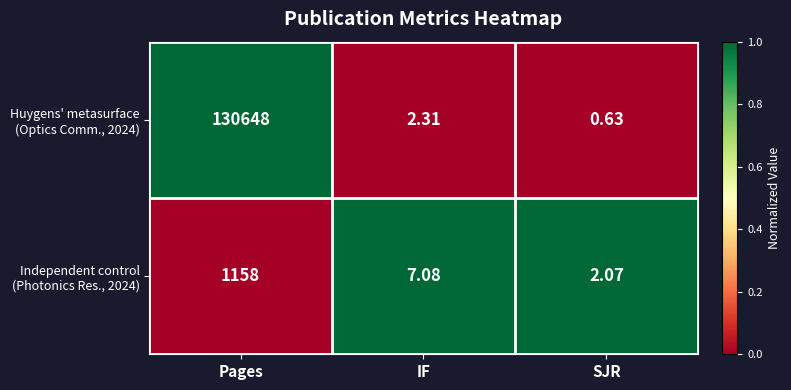

Which label corresponds to the largest value in the chart?

Pages